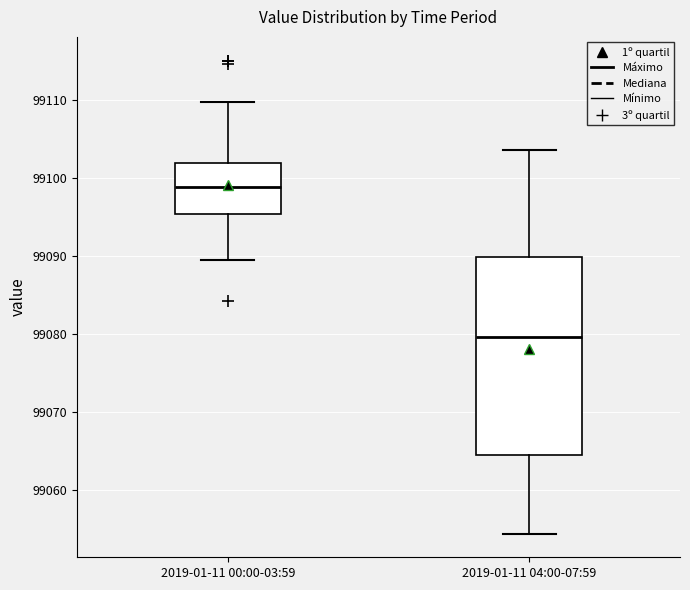

Where is the upper edge of the box for 2019-01-11 04:00-07:59 on the y-axis? The values are not printed on the chart, so give them approximately, as read against the axis.

99090